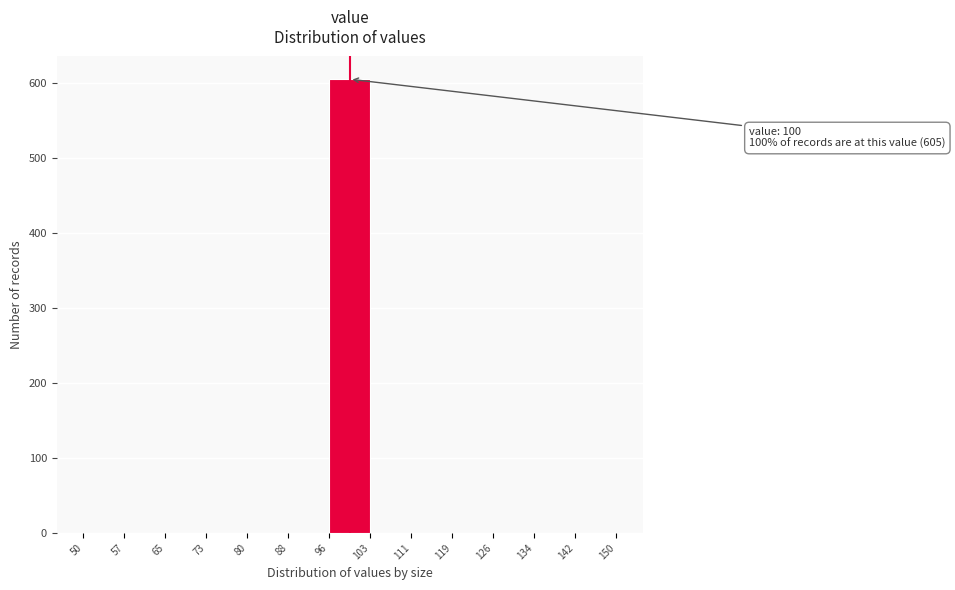

Which range on the x-axis has the tallest bar?

96 to 103